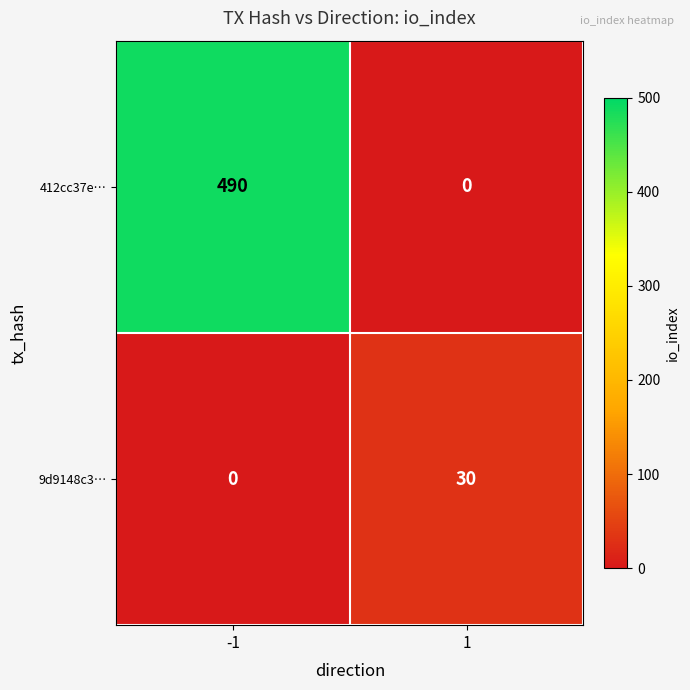

At how many categories does at least one series exceed 307?

1